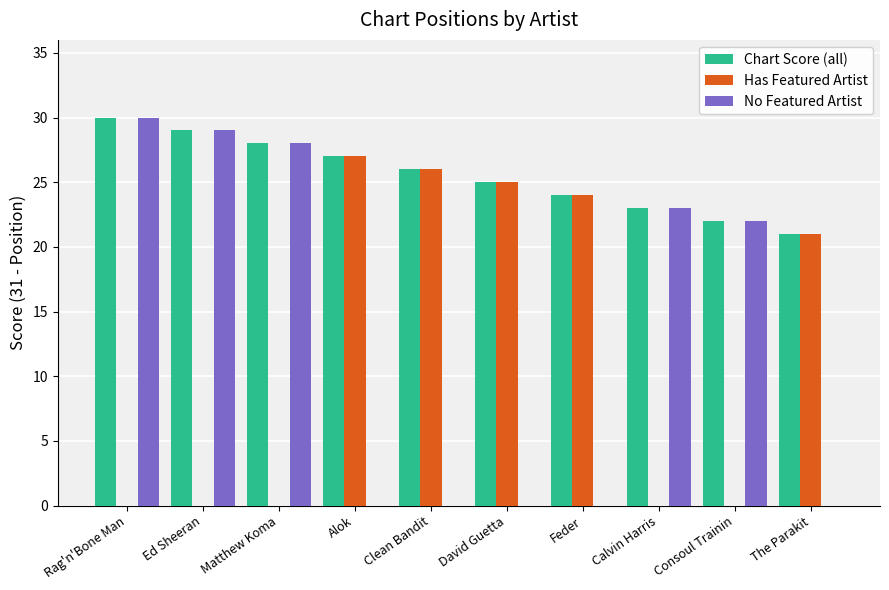

Are the bars horizontal?

No